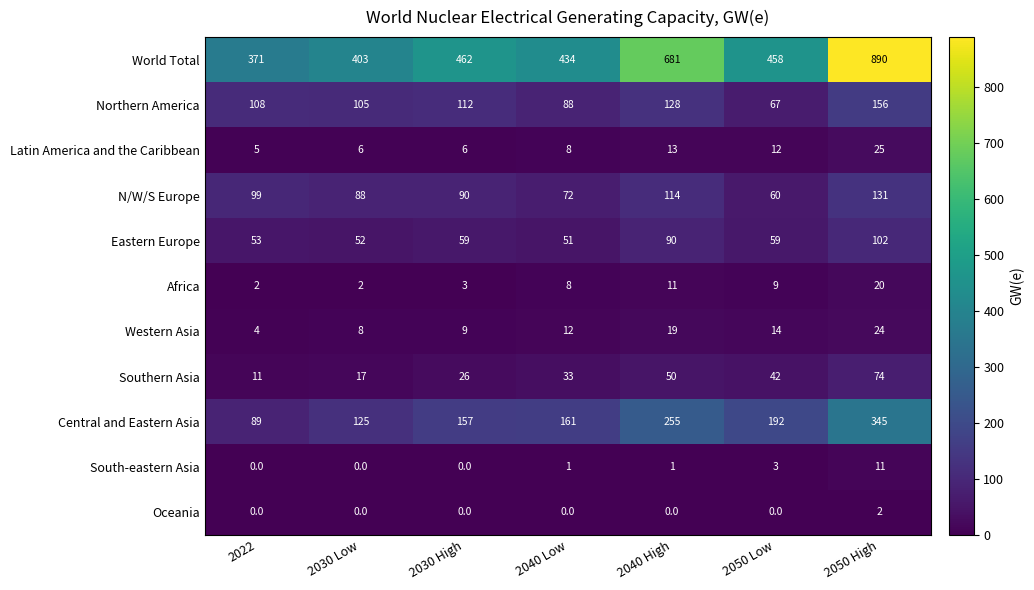

The value of South-eastern Asia at 2040 High is 1. True or false?

True